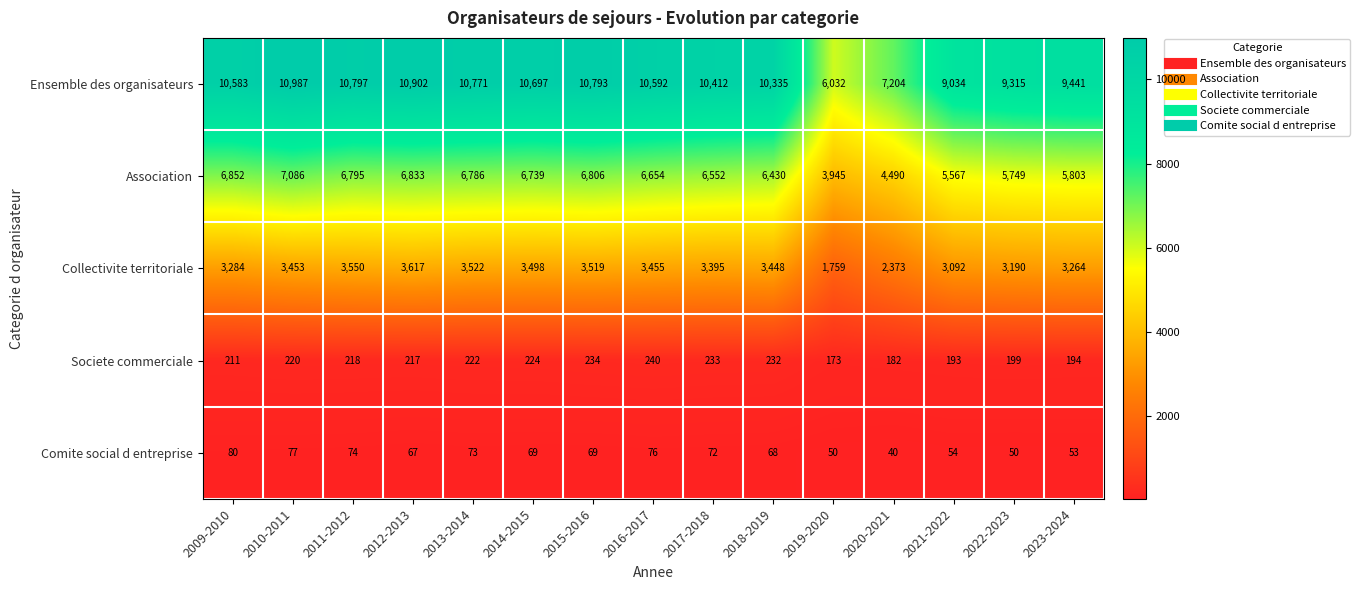

True or false: Ensemble des organisateurs has a value of 3738 at 2012-2013.

False